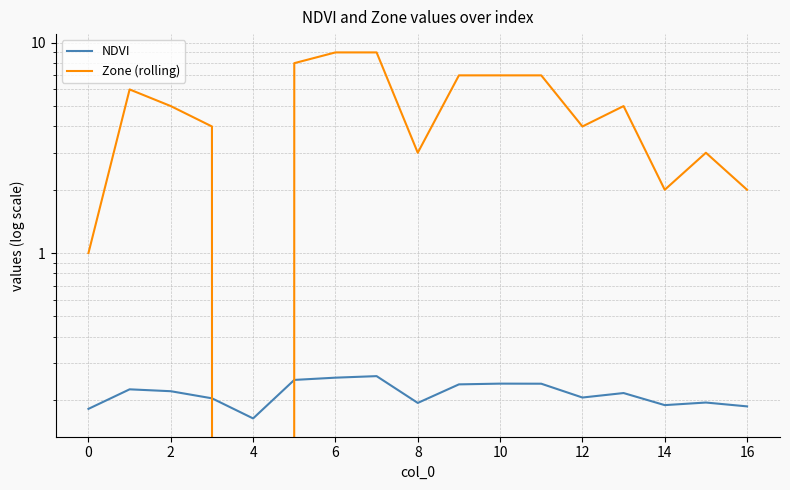

What is the value of the Zone (rolling) point at the 10th from the left?

7.0